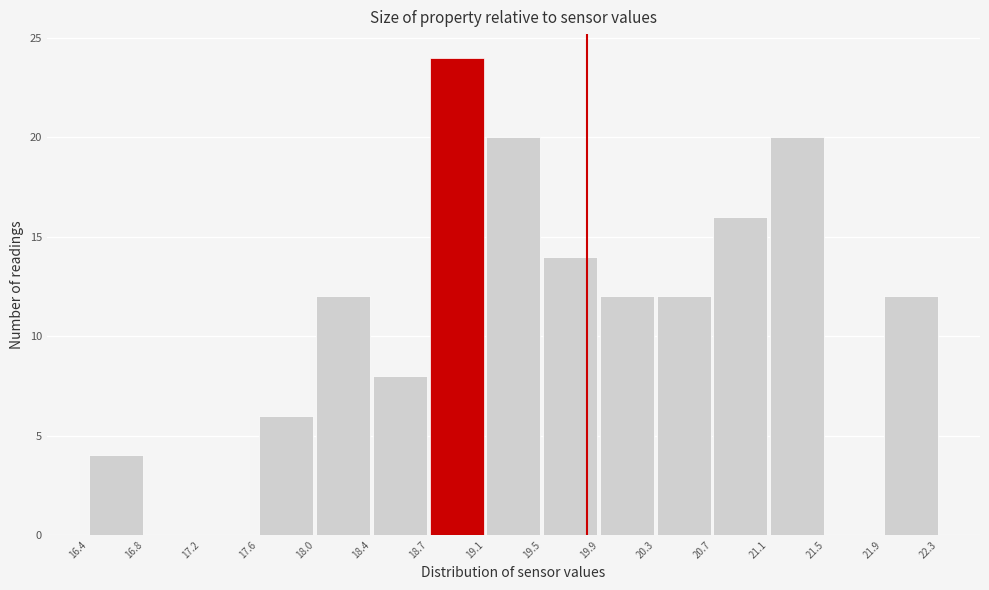

Reading left to right, list every bar in this chart as the range it spans on the x-axis followed by its height. The values are not printed on the chart, so give them approximately, as read against the axis.

16.4 to 16.8: 4
16.8 to 17.2: 0
17.2 to 17.6: 0
17.6 to 18.0: 6
18.0 to 18.4: 12
18.4 to 18.7: 8
18.7 to 19.1: 24
19.1 to 19.5: 20
19.5 to 19.9: 14
19.9 to 20.3: 12
20.3 to 20.7: 12
20.7 to 21.1: 16
21.1 to 21.5: 20
21.5 to 21.9: 0
21.9 to 22.3: 12